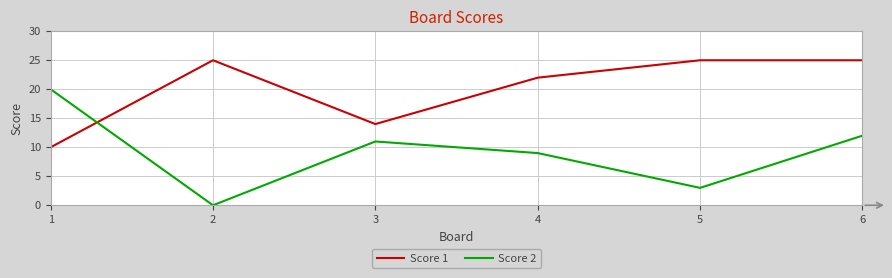

Which series has the widest spread of values?

Score 2